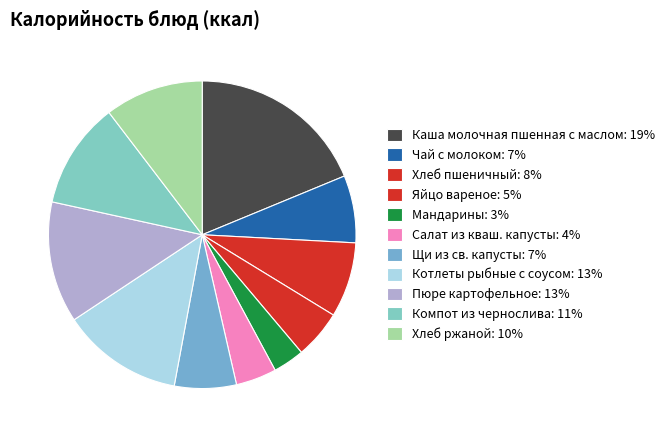

Rank the categories by value from lowest to highest.

Мандарины, Салат из кваш. капусты, Яйцо вареное, Щи из св. капусты, Чай с молоком, Хлеб пшеничный, Хлеб ржаной, Компот из чернослива, Котлеты рыбные с соусом, Пюре картофельное, Каша молочная пшенная с маслом